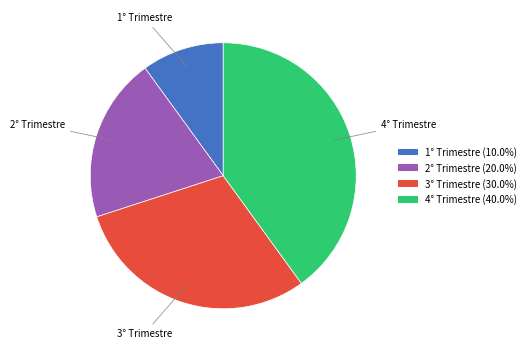

Rank the categories by value from highest to lowest.

4° Trimestre, 3° Trimestre, 2° Trimestre, 1° Trimestre